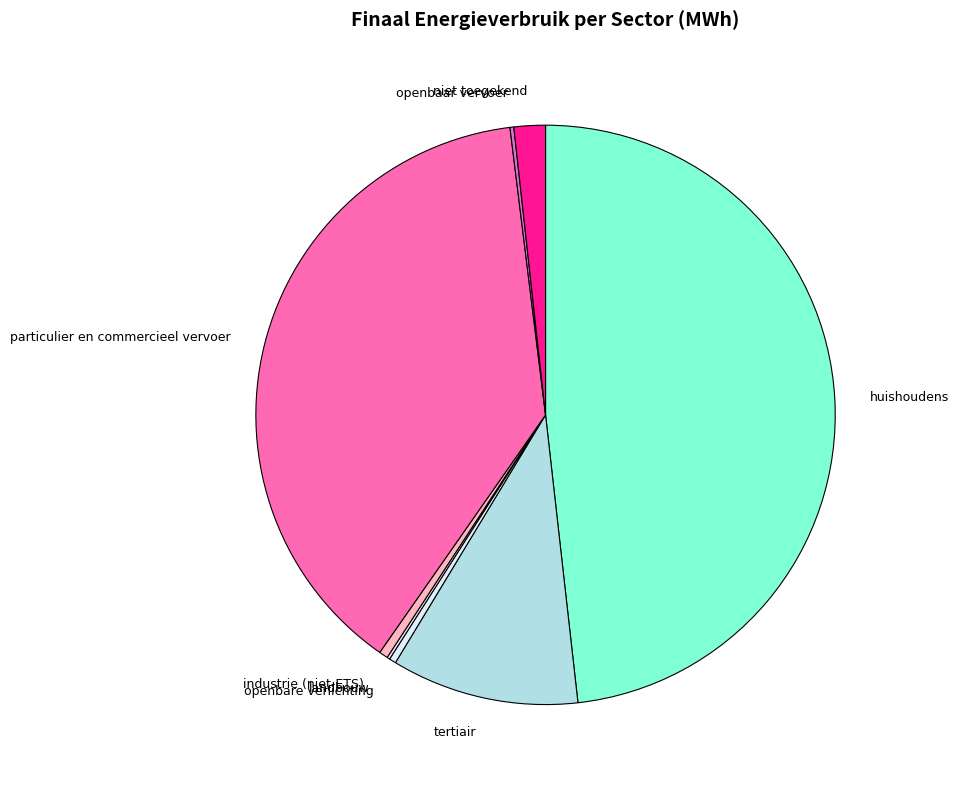

Is the sum of huishoudens and industrie (niet-ETS) greater than half?

No